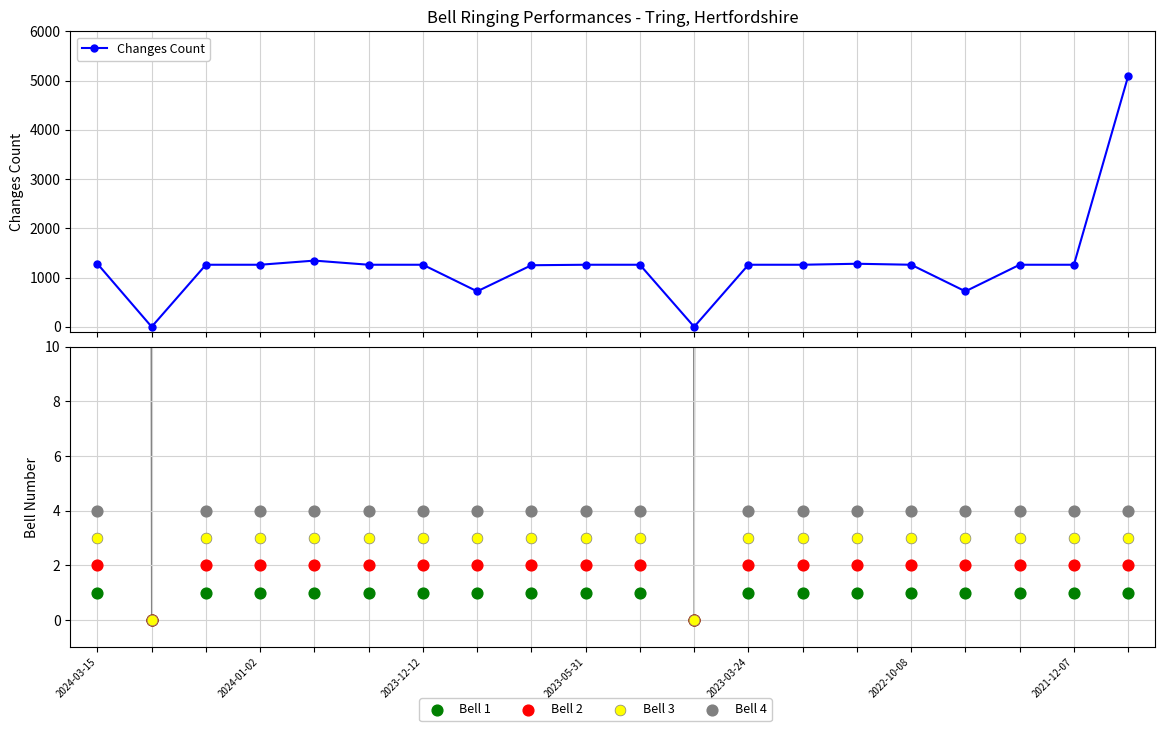

What are all the series names shown in the legend?

Changes Count, Bell 1, Bell 2, Bell 3, Bell 4